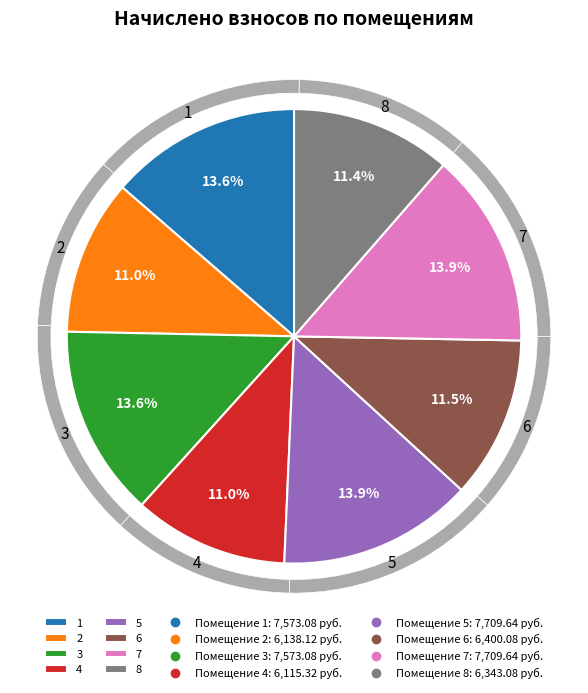

What is the largest slice in the pie chart?

5